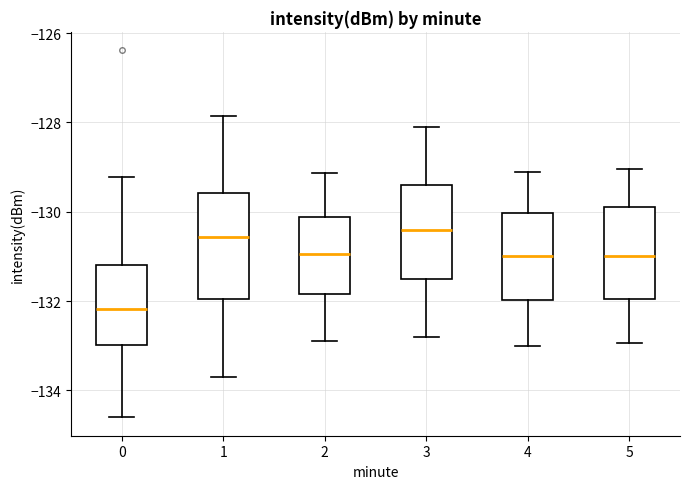

Reading left to right, transcribe this box plot: for each box, give where its median line is, the range the box spans, and where its two whiskers end, as read against the y-axis. The values are not printed on the chart, so give them approximately, as read against the axis.

0: median -132.2, box -133.0 to -131.2, whiskers -134.6 to -129.2
1: median -130.6, box -132.0 to -129.6, whiskers -133.8 to -127.8
2: median -131.0, box -131.8 to -130.2, whiskers -132.8 to -129.2
3: median -130.4, box -131.4 to -129.4, whiskers -132.8 to -128.0
4: median -131.0, box -132.0 to -130.0, whiskers -133.0 to -129.2
5: median -131.0, box -132.0 to -129.8, whiskers -133.0 to -129.0